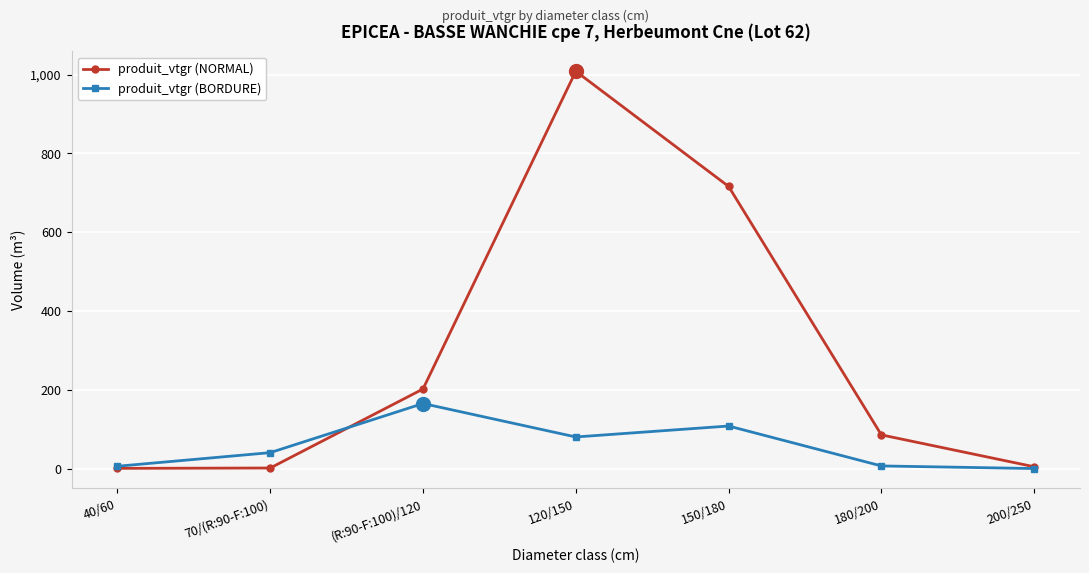

What is the approximate value of produit_vtgr (NORMAL) at 40/60?

0.5